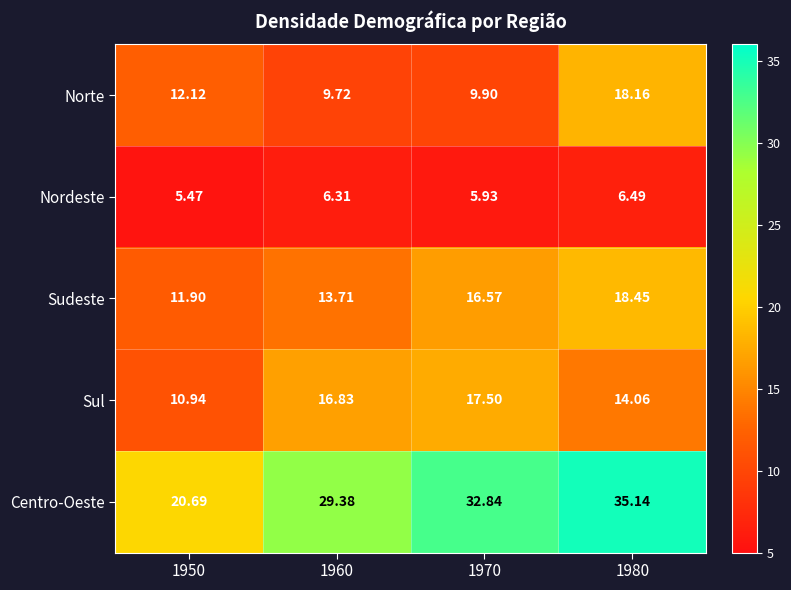

At 1960, list the series in order from largest to smallest.

Centro-Oeste, Sul, Sudeste, Norte, Nordeste